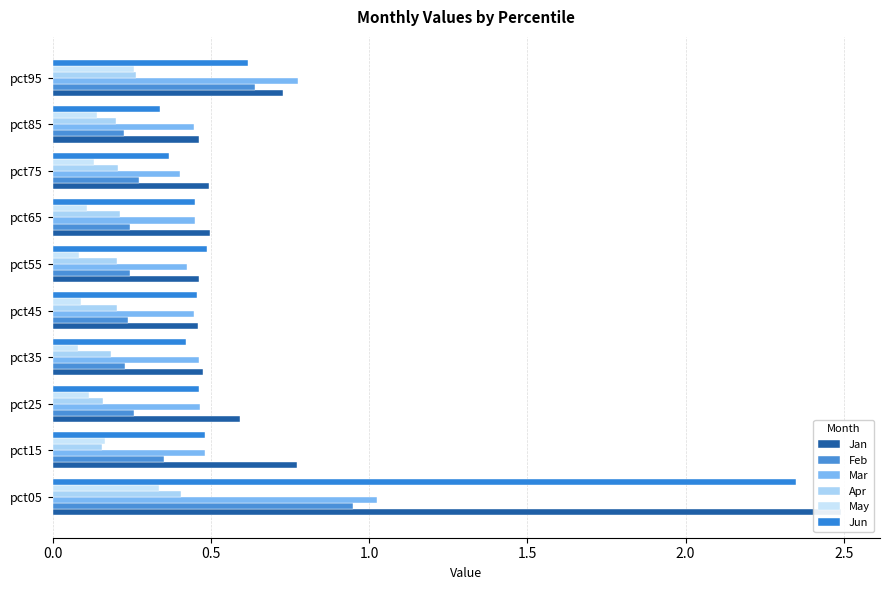

At pct35, list the series in order from smallest to largest.

May, Apr, Feb, Jun, Mar, Jan